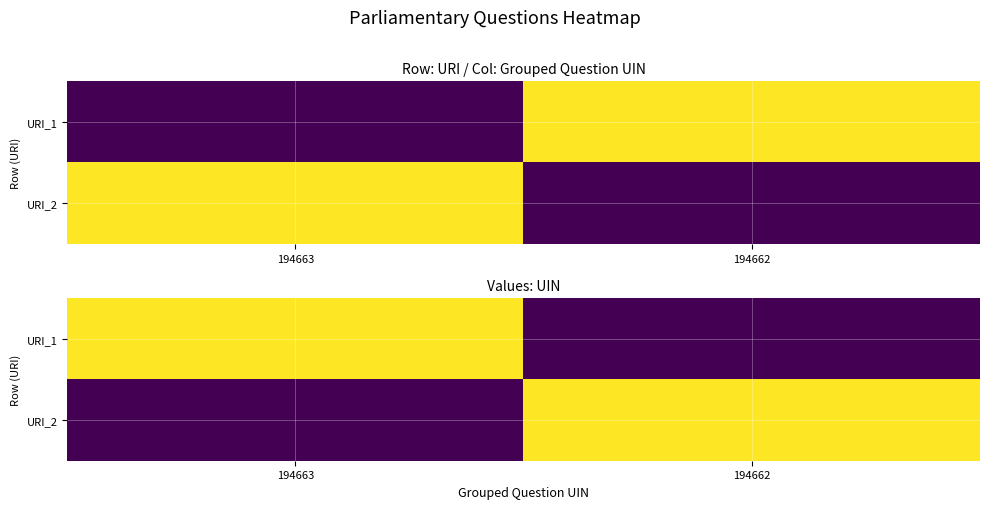

What is the approximate value of URI_1 at 194663?

1.0